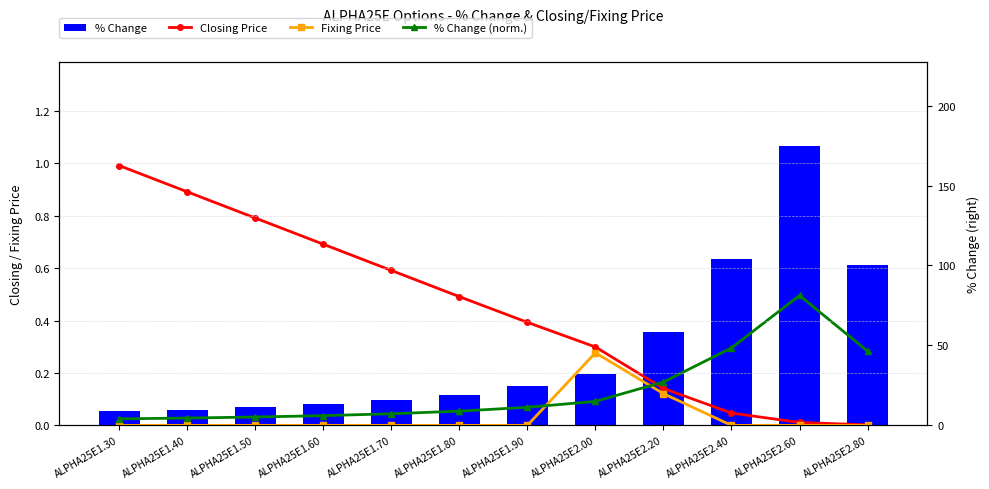

What is the difference between the maximum and second lowest values in the % Change series?

165.1